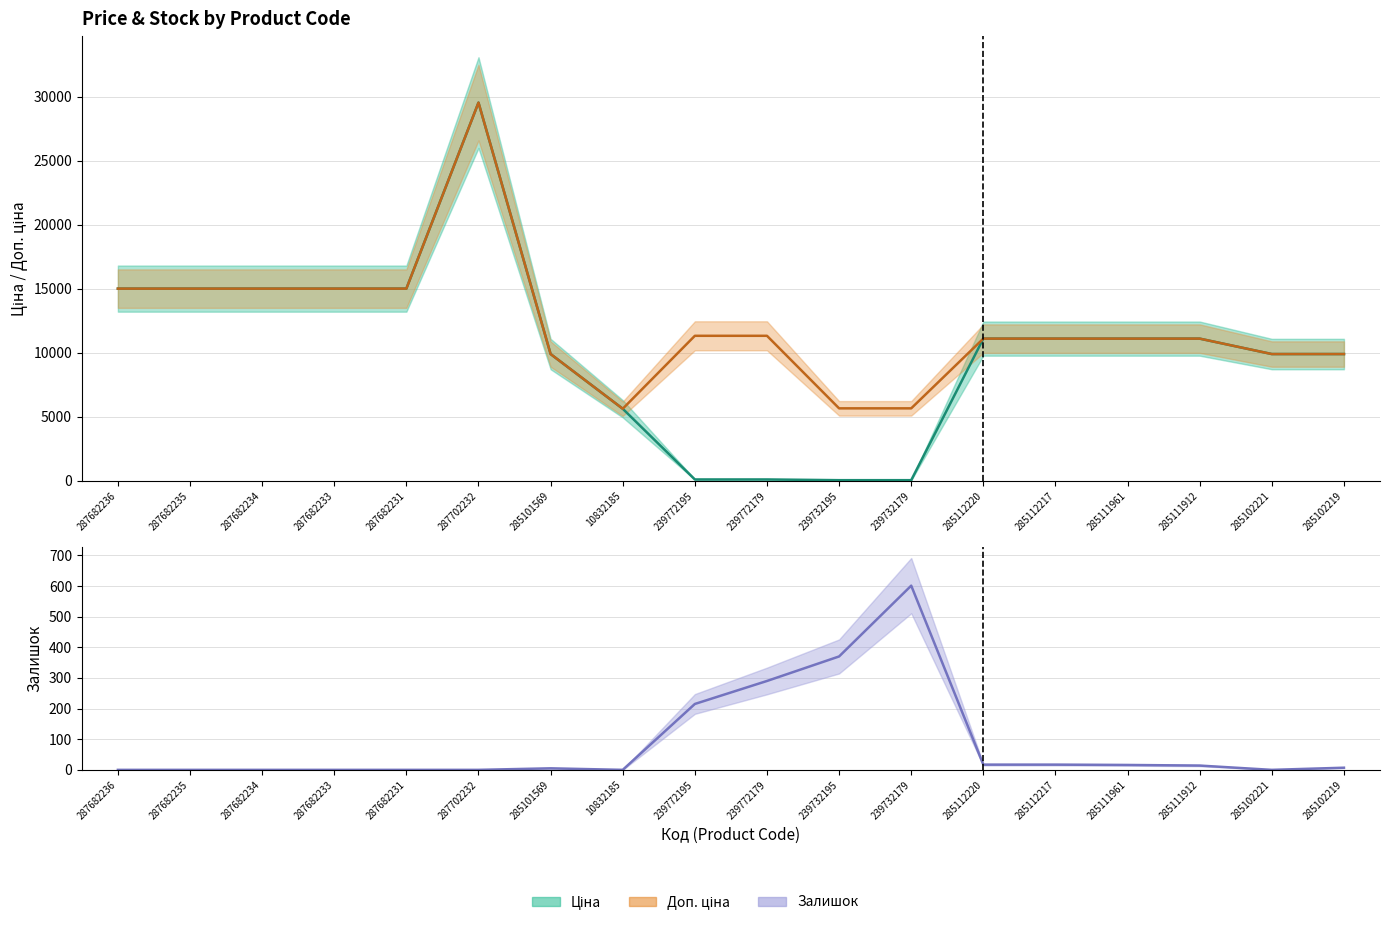

List the labels in order of Залишок value, largest first.

239732179, 239732195, 239772179, 239772195, 285112220, 285112217, 285111961, 285111912, 285102219, 285101569, 287682236, 287682235, 287682234, 287682233, 287682231, 287702232, 10832185, 285102221